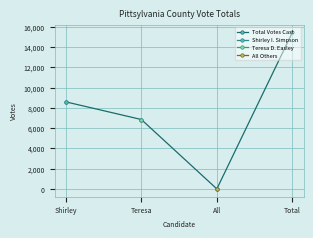

Reading left to right, list all the values displayed in this chart.

Shirley=8593	Teresa=6852	All=0	Total=15445